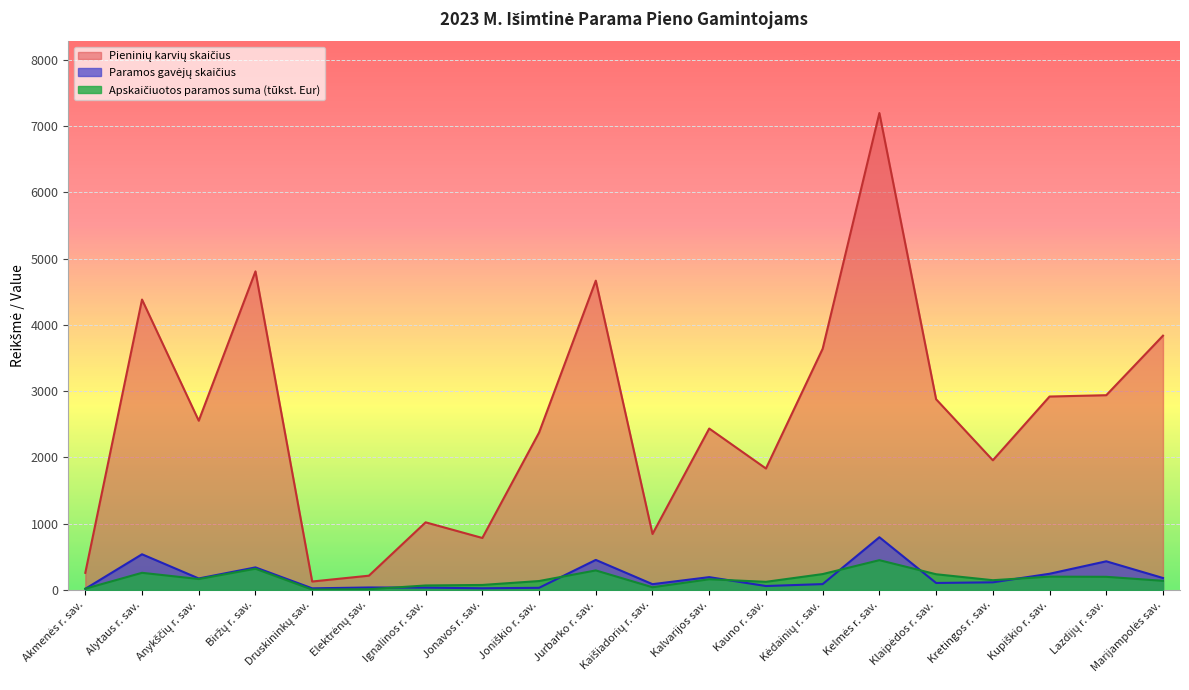

The Paramos gavėjų skaičius series shows 9.3 at Akmenės r. sav.. True or false?

False